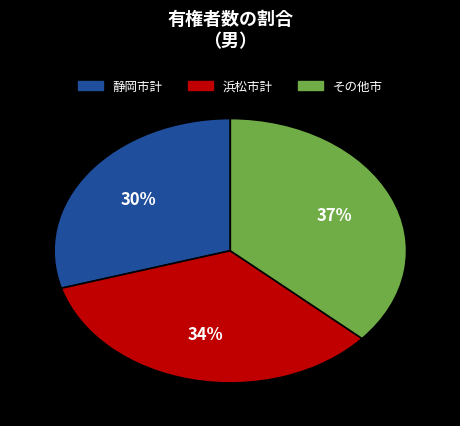

To the nearest percent, what portion does 静岡市計 represent?

30%